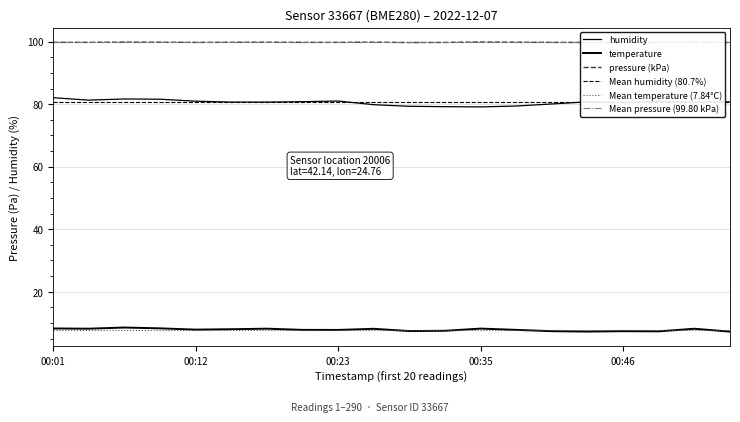

Reading left to right, what are all the values shown in this chart?

pressure: 00:01=99.8	00:04=99.8	00:07=99.9	00:10=99.8	00:12=99.8	00:15=99.8	00:18=99.8	00:21=99.8	00:23=99.8	00:26=99.8	00:29=99.7	00:32=99.8	00:35=99.9	00:38=99.8	00:40=99.8	00:43=99.7	00:46=99.8	00:48=99.8	00:51=99.9	00:54=99.7
temperature: 00:01=8.2	00:04=8.2	00:07=8.5	00:10=8.3	00:12=7.9	00:15=8.0	00:18=8.2	00:21=7.8	00:23=7.8	00:26=8.1	00:29=7.4	00:32=7.5	00:35=8.2	00:38=7.8	00:40=7.4	00:43=7.2	00:46=7.4	00:48=7.3	00:51=8.2	00:54=7.2
humidity: 00:01=82.1	00:04=81.3	00:07=81.7	00:10=81.6	00:12=81.0	00:15=80.7	00:18=80.7	00:21=80.8	00:23=81.0	00:26=79.8	00:29=79.3	00:32=79.2	00:35=79.1	00:38=79.4	00:40=80.1	00:43=80.8	00:46=80.5	00:48=80.9	00:51=80.6	00:54=80.7